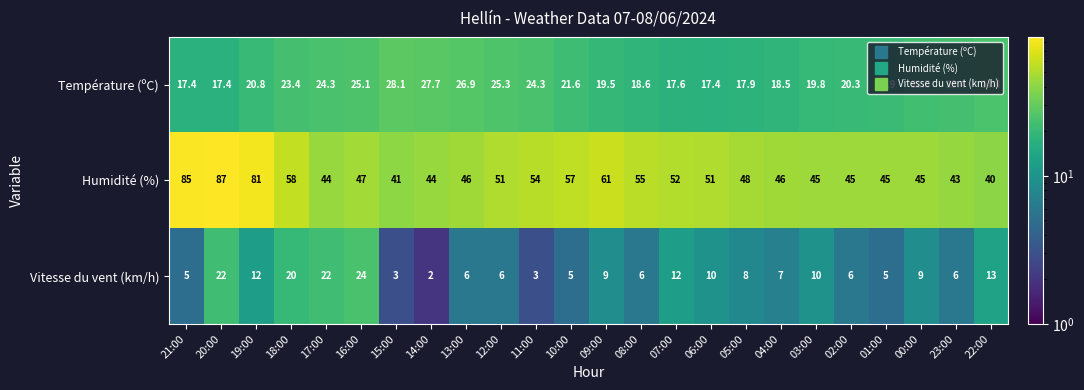

What is the difference between the Température (ºC) values at 06:00 and 09:00?

2.1